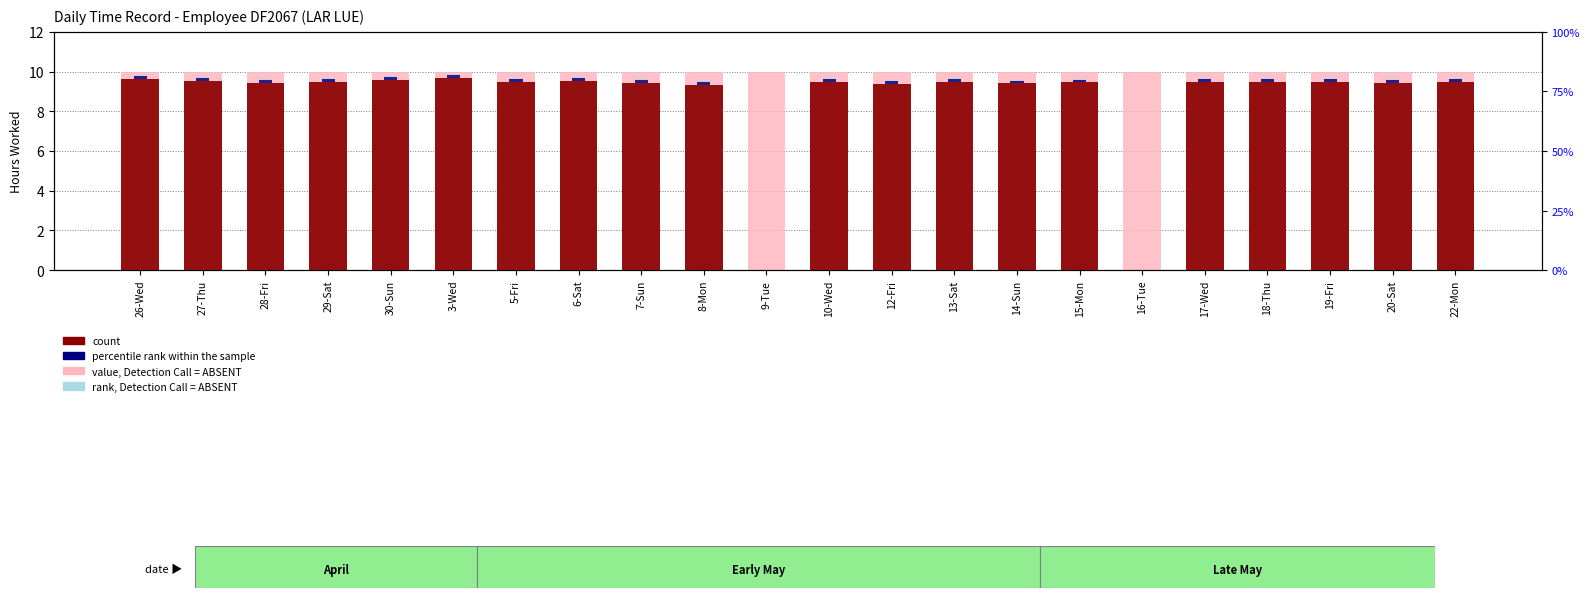

What is the difference between the second highest and second lowest values in the percentile rank within the sample series?

0.2